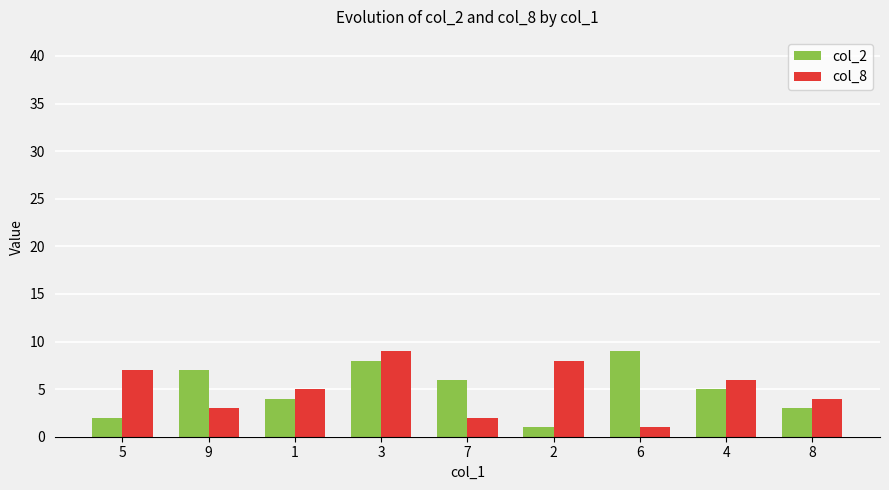

What is the approximate value of col_8 at 5?

7